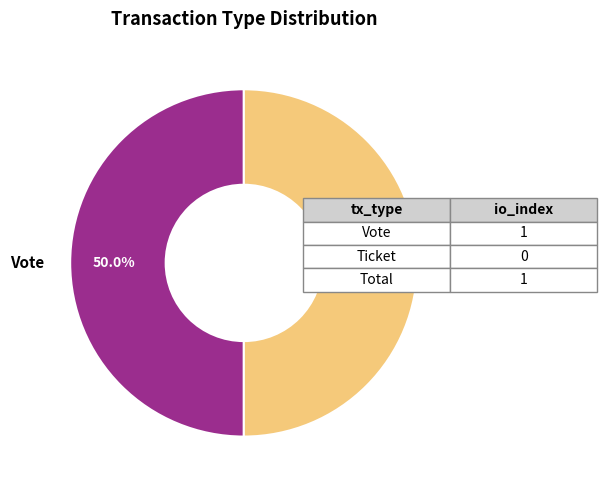

What percentage is NOT represented by Vote?

50.0%